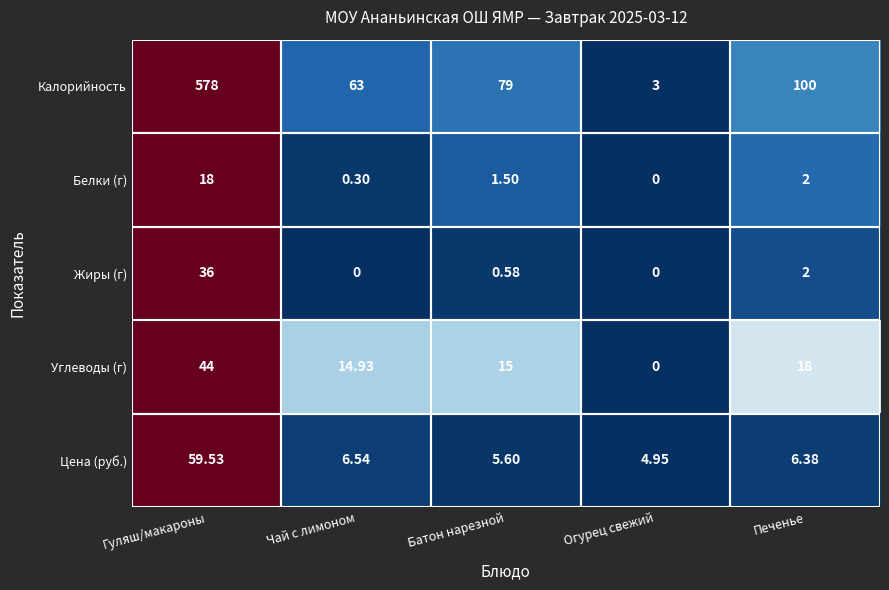

Rank the series at Чай с лимоном from lowest to highest value.

Жиры (г), Белки (г), Цена (руб.), Углеводы (г), Калорийность